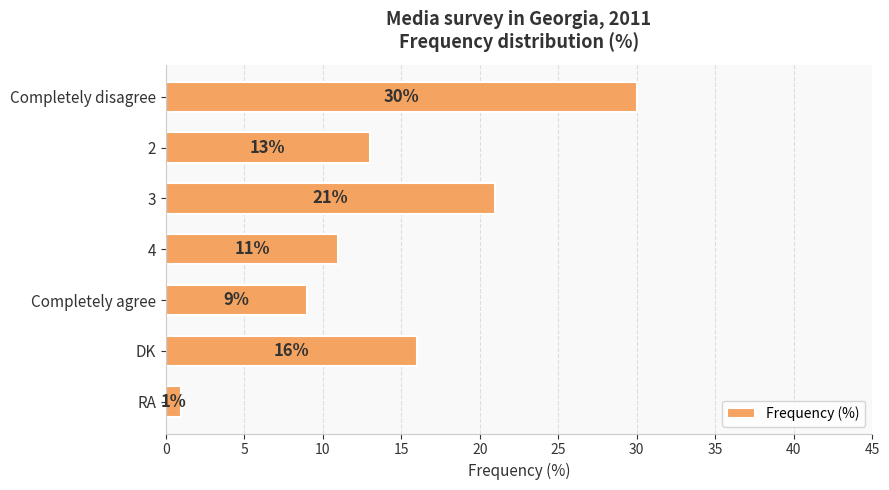

What is the difference between the maximum and minimum values?

29